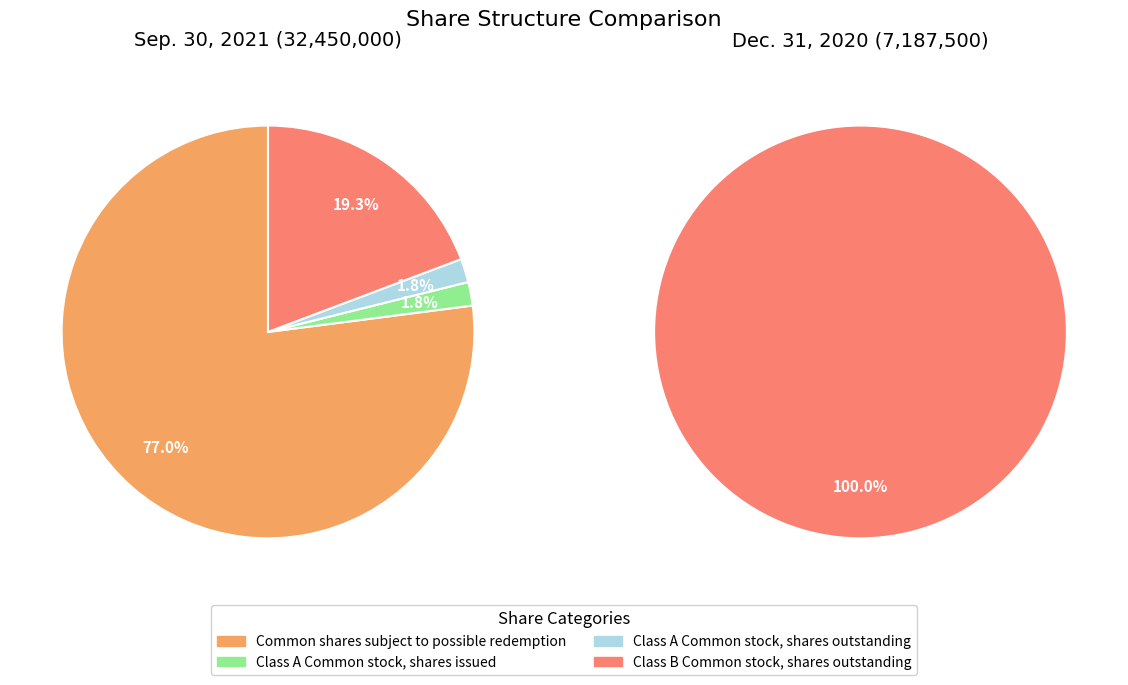

True or false: Class B Common stock, shares outstanding accounts for 99% of the total.

False